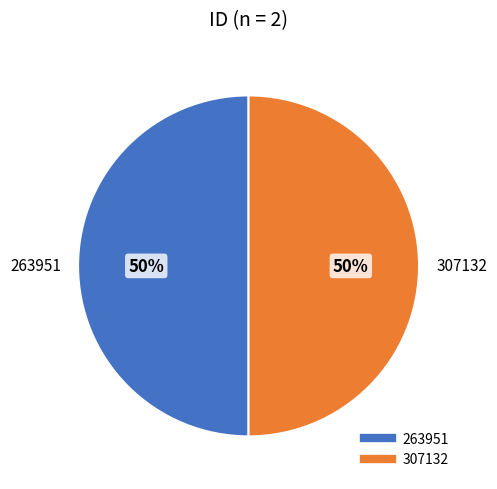

To the nearest percent, what percentage of the pie is 307132?

50%